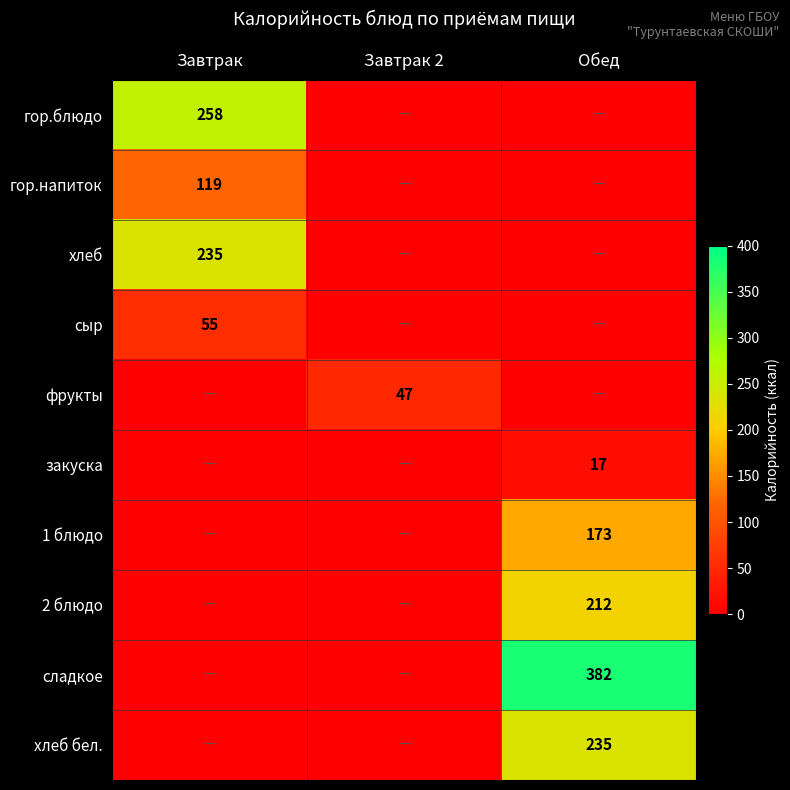

The value of хлеб бел. at Обед is 235. True or false?

True